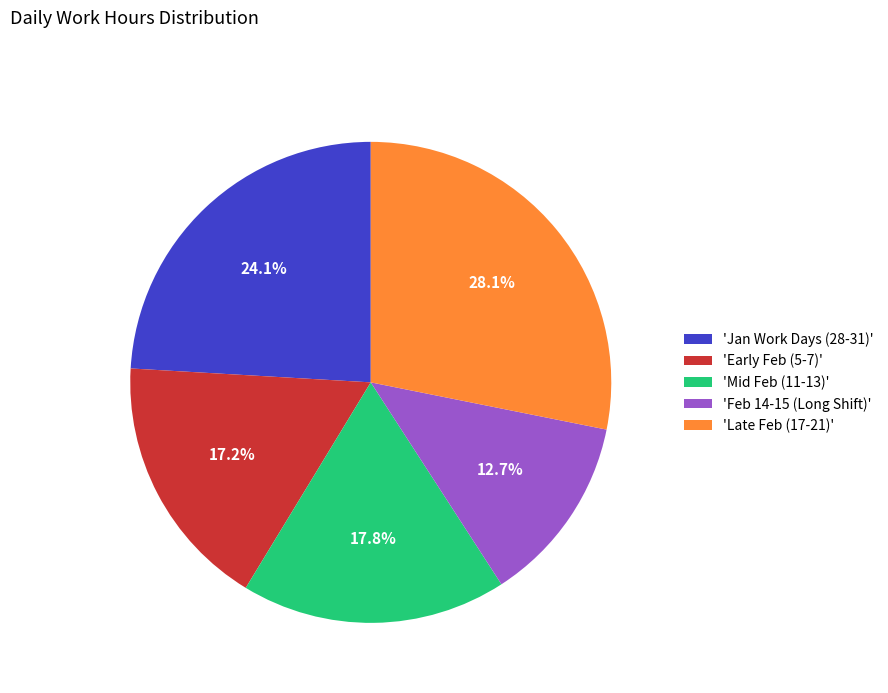

How many slices are in this pie chart?

5